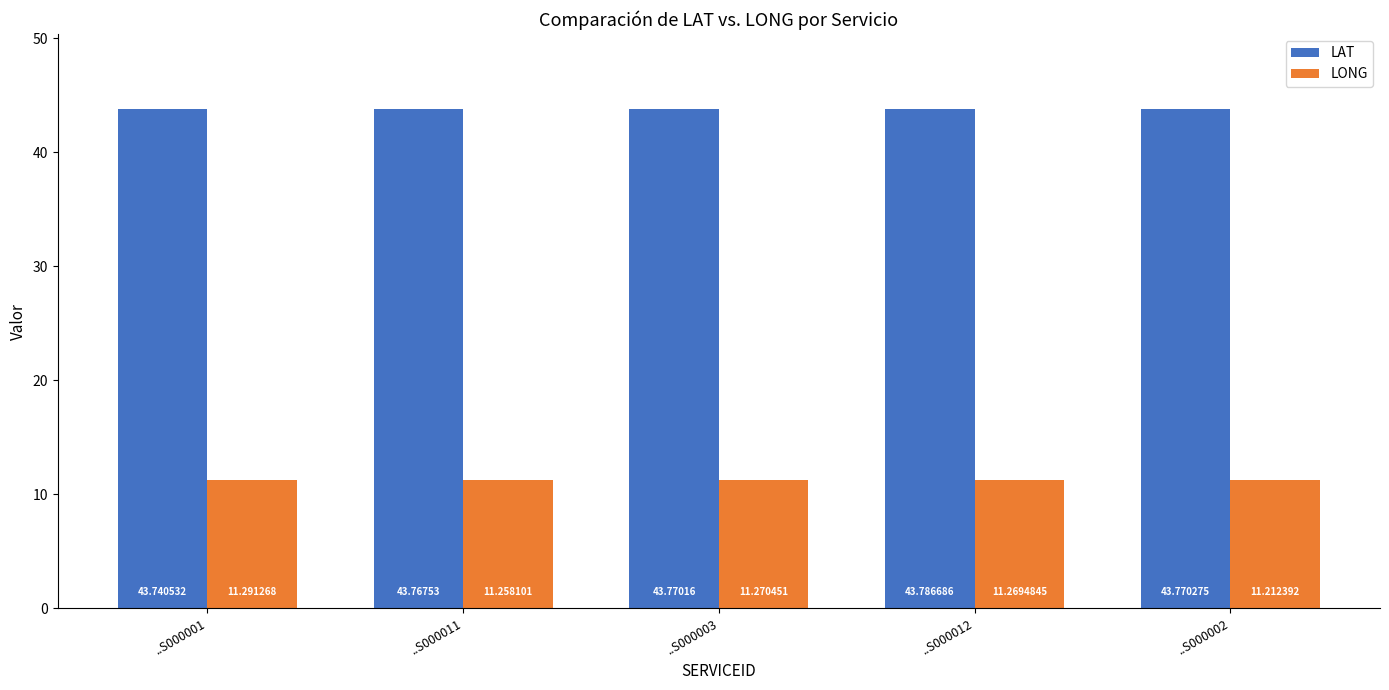

List the labels in order of LONG value, smallest first.

..S000002, ..S000011, ..S000012, ..S000003, ..S000001